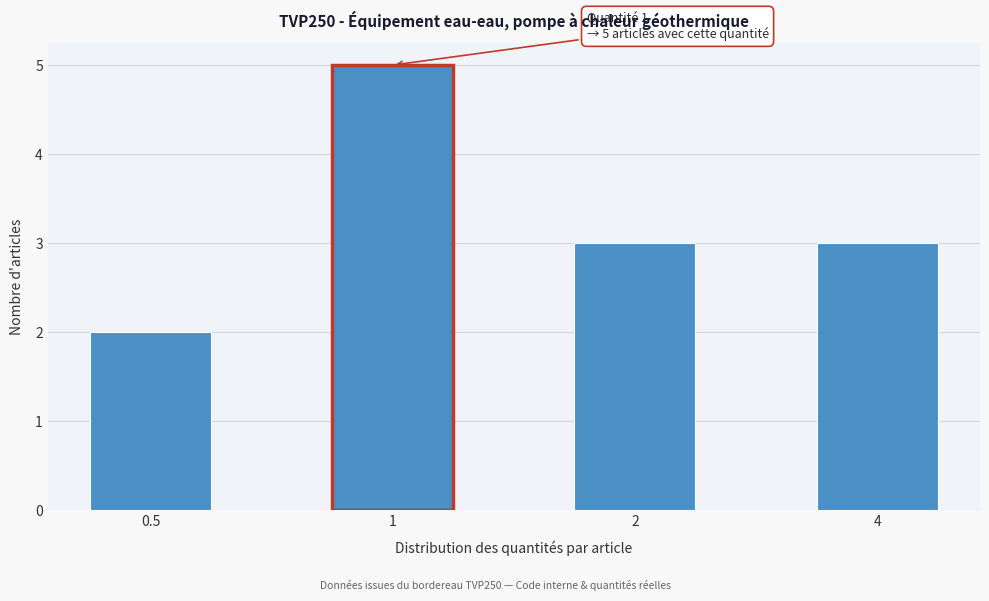

Reading left to right, what are all the values shown in this chart?

2	5	3	3